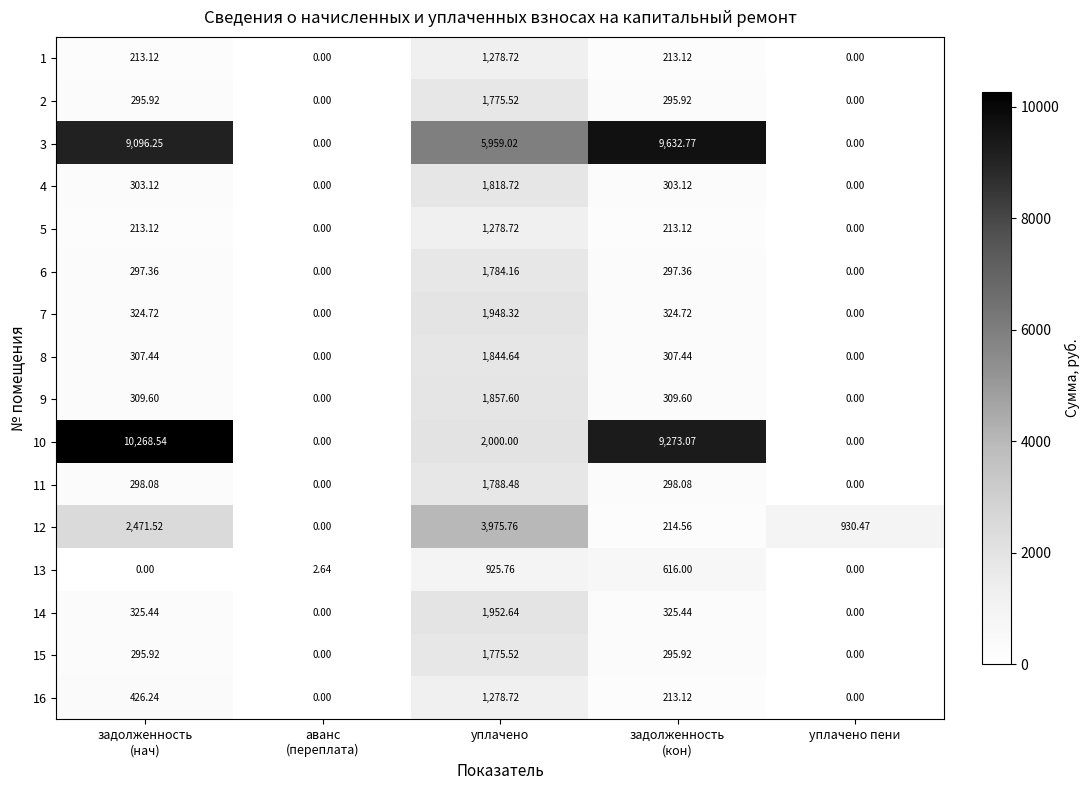

At which category is the sum across all series the highest?

уплачено